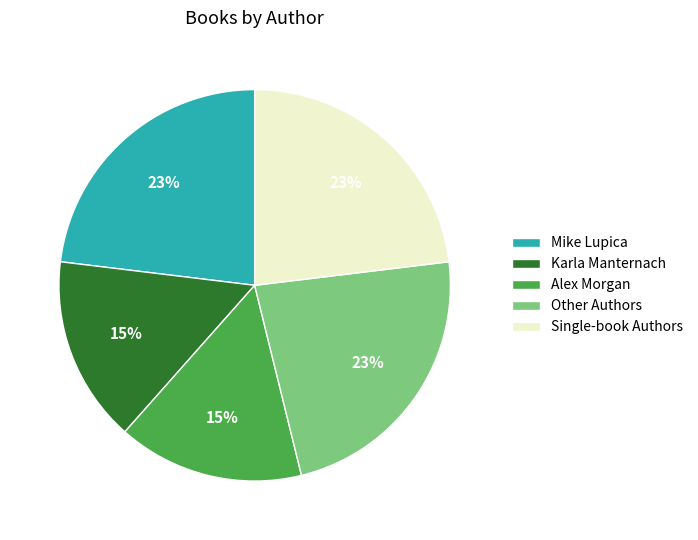

To the nearest percent, what is the average slice percentage?

20%